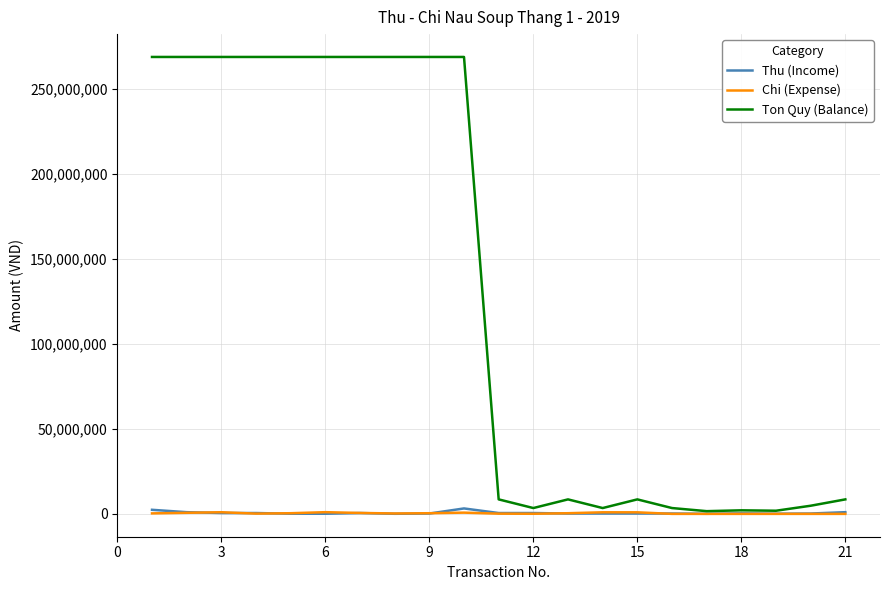

Which series has the widest spread of values?

Ton Quy (Balance)